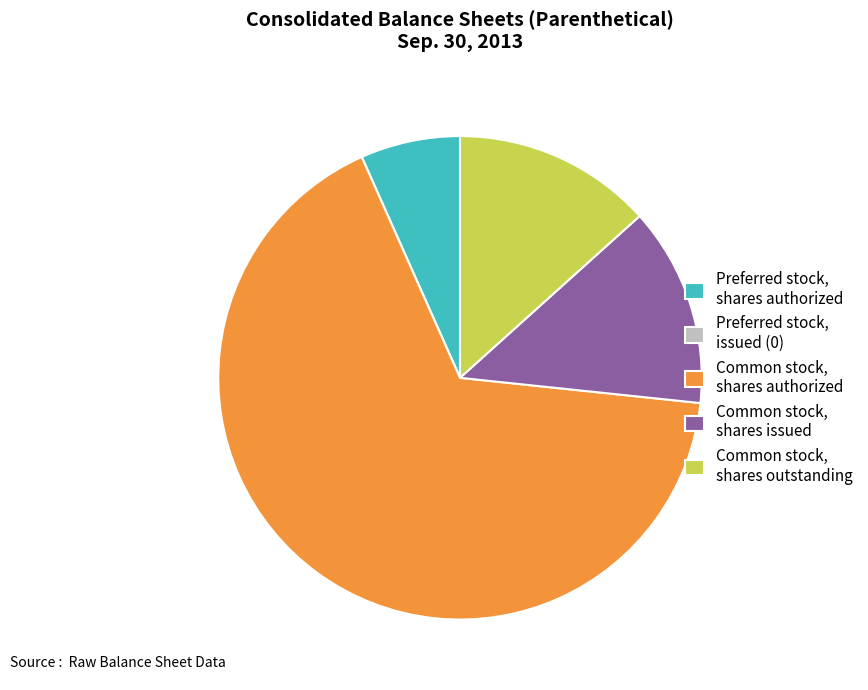

Combined, do Common stock, shares authorized and Preferred stock, shares authorized account for over 50%?

Yes